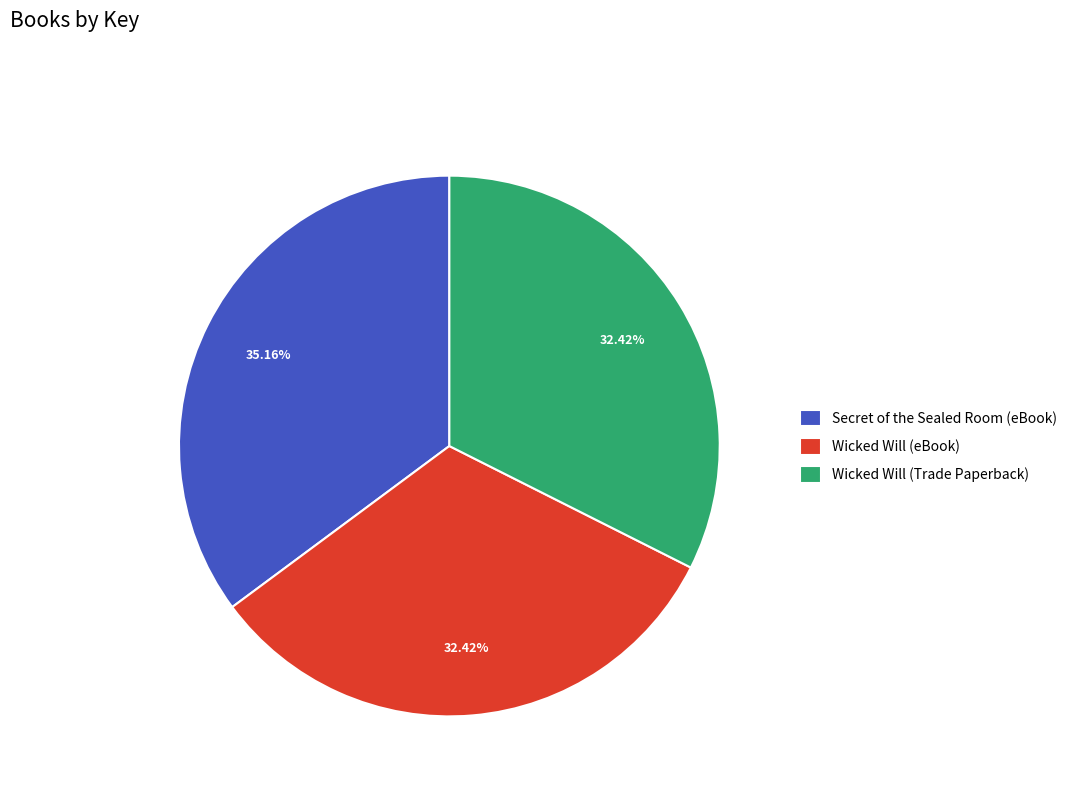

What is the largest slice in the pie chart?

Secret of the Sealed Room (eBook)